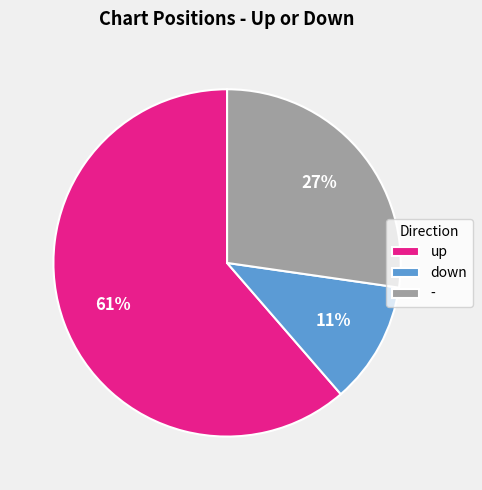

Is - the majority of the pie?

No